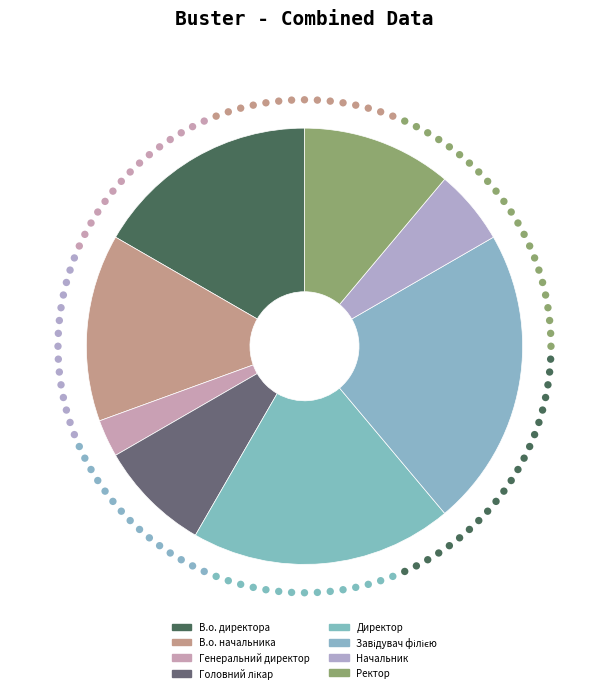

Rank the categories by value from lowest to highest.

Генеральний директор, Начальник, Головний лікар, Ректор, В.о. начальника, В.о. директора, Директор, Завідувач філією